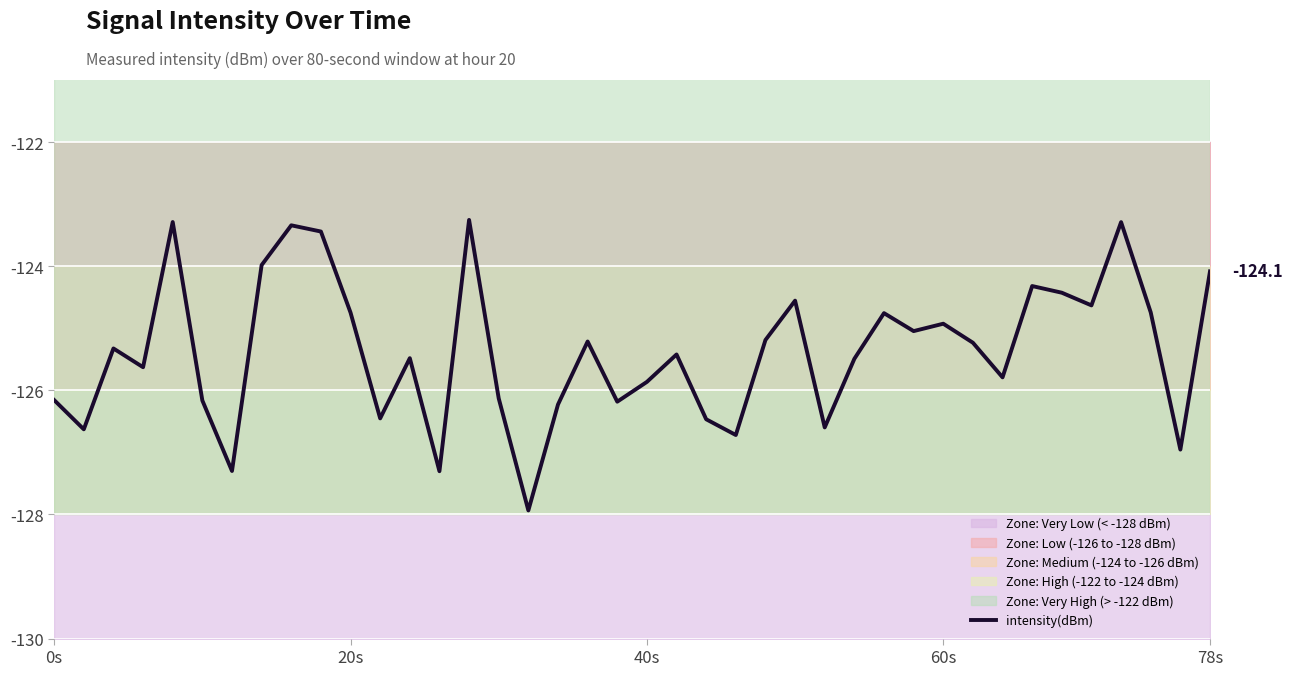

What is the difference between the maximum and minimum values?

4.7